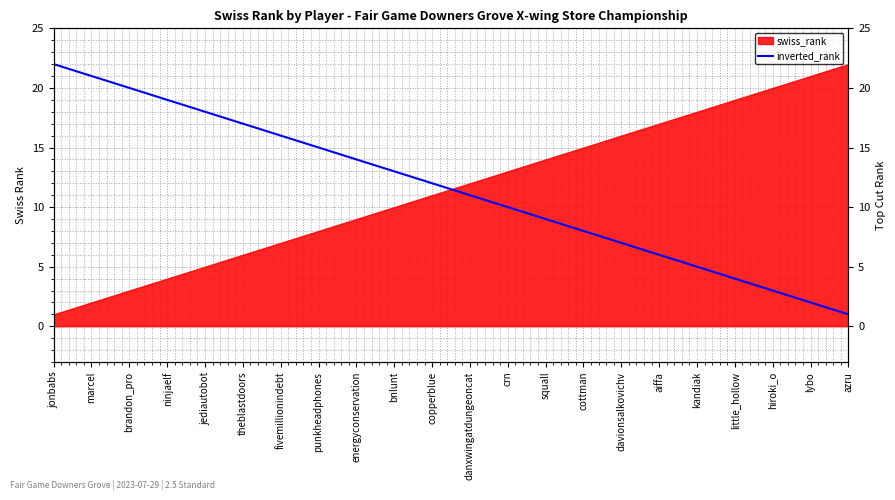

True or false: there are more than 2 points higher than both neighbors.

False